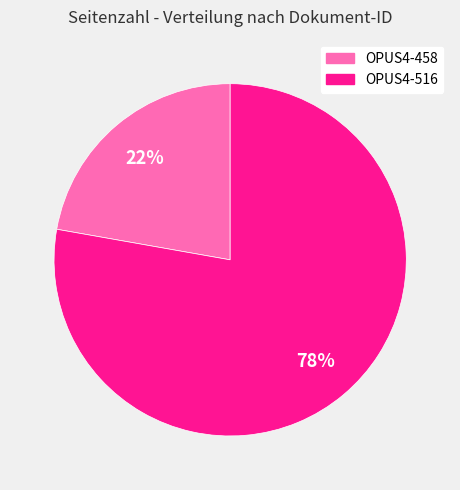

What is the majority slice?

OPUS4-516